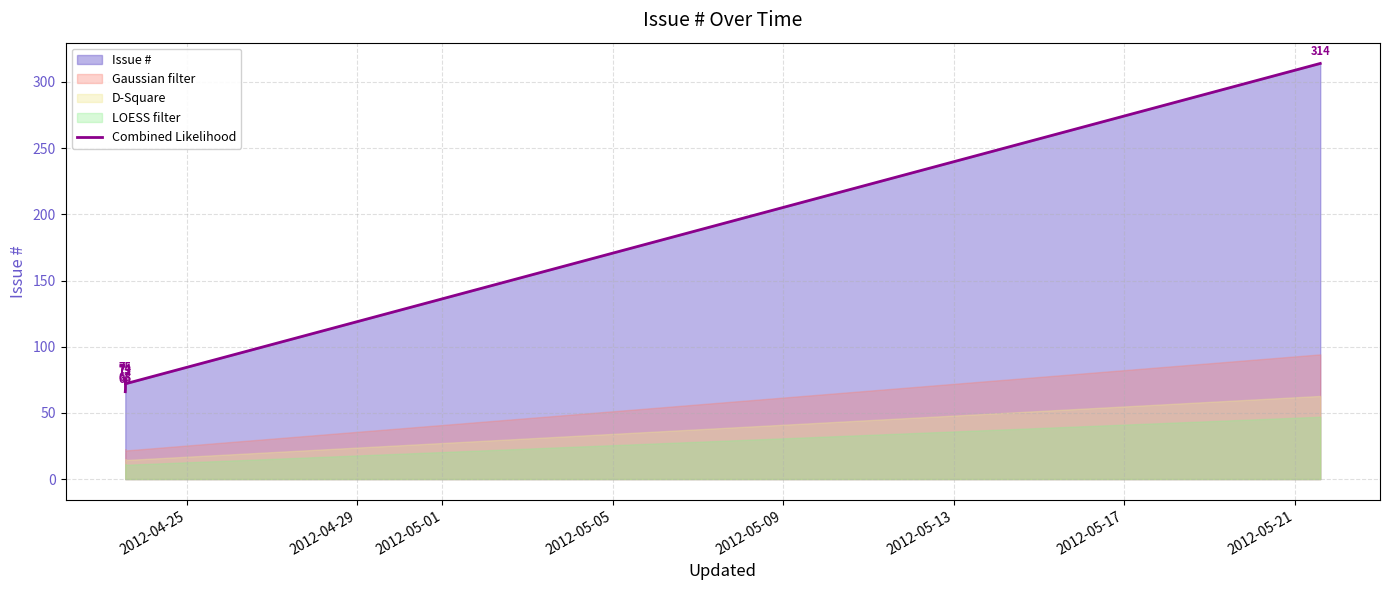

How many values are below 73?

3